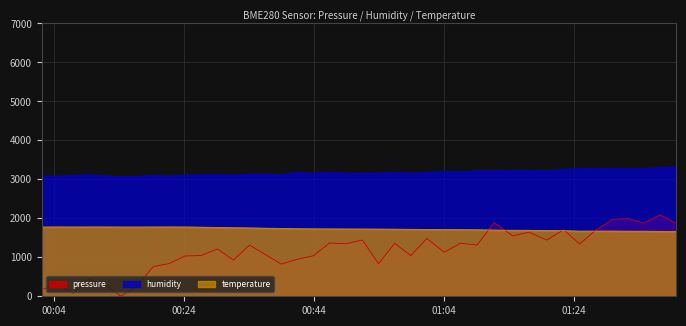

What is the value of the temperature point at the 31st from the left?

1693.0